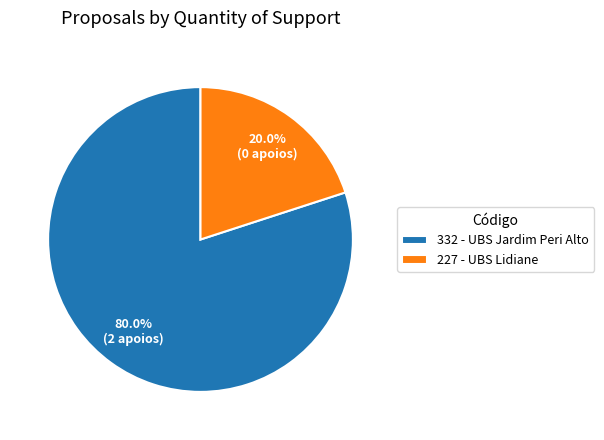

How many segments does this pie chart have?

2